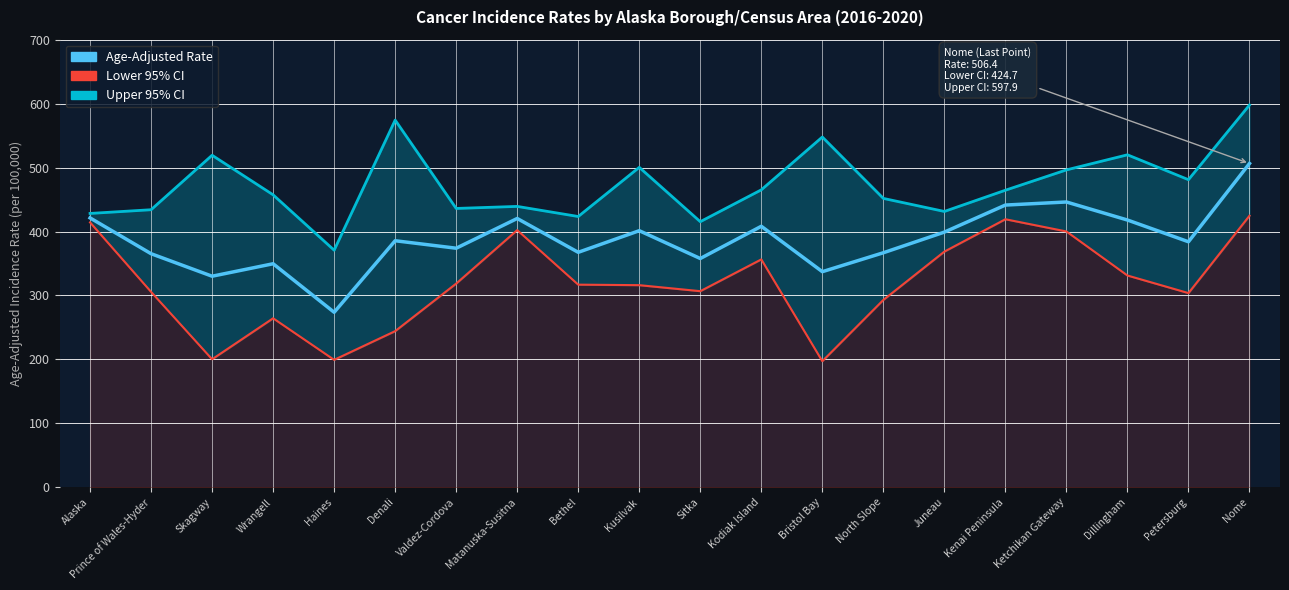

At how many categories does at least one series exceed 221?

20